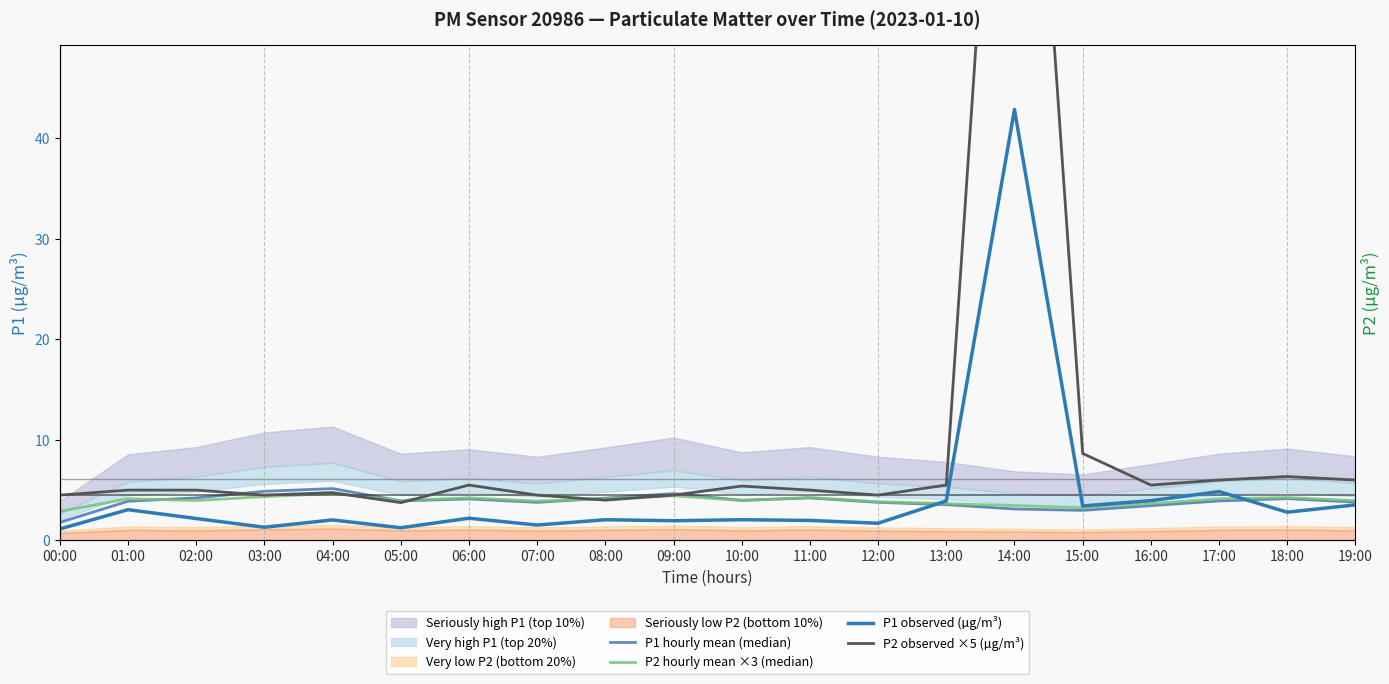

Where is the first local minimum for P1 observed (µg/m³)?

03:00